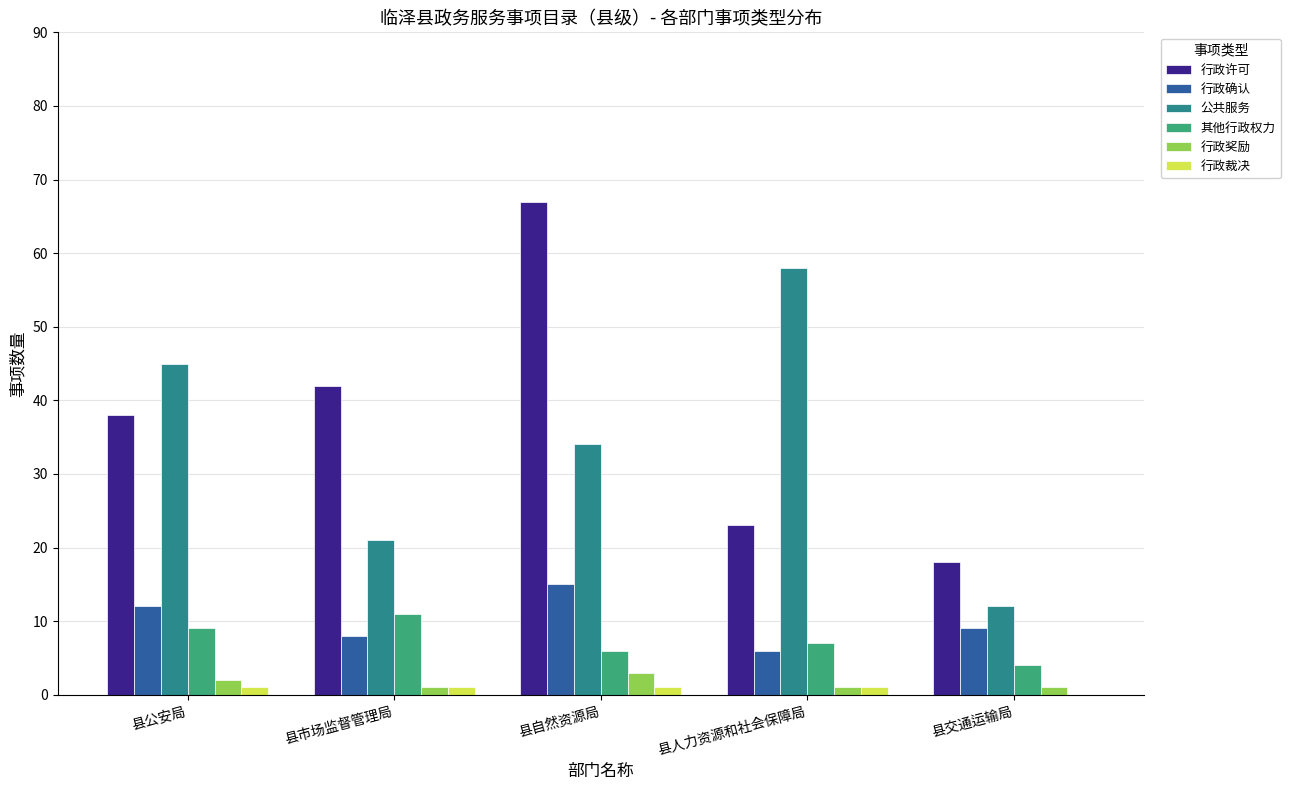

The value of 行政裁决 at 县交通运输局 is 0. True or false?

True